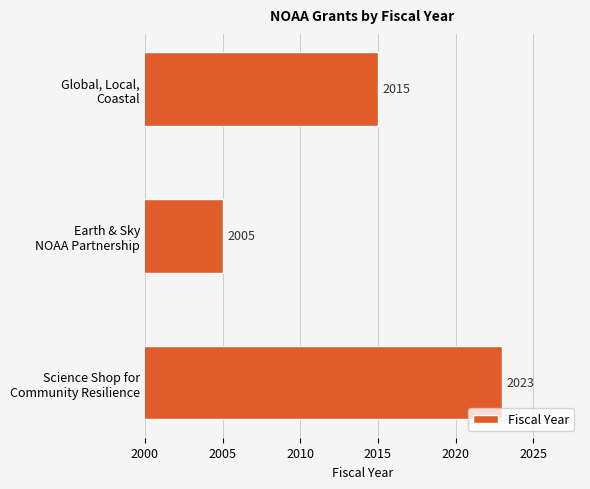

What is the sum of all values?

6043